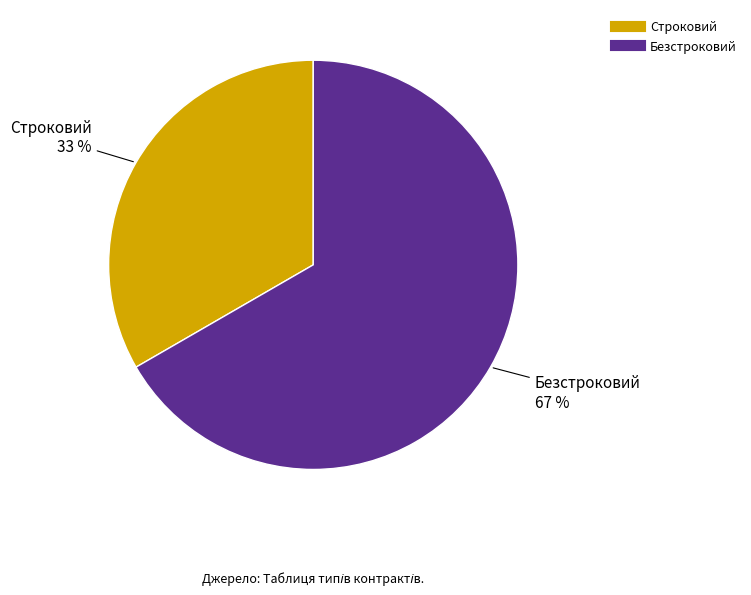

Rank the categories by value from lowest to highest.

Строковий, Безстроковий